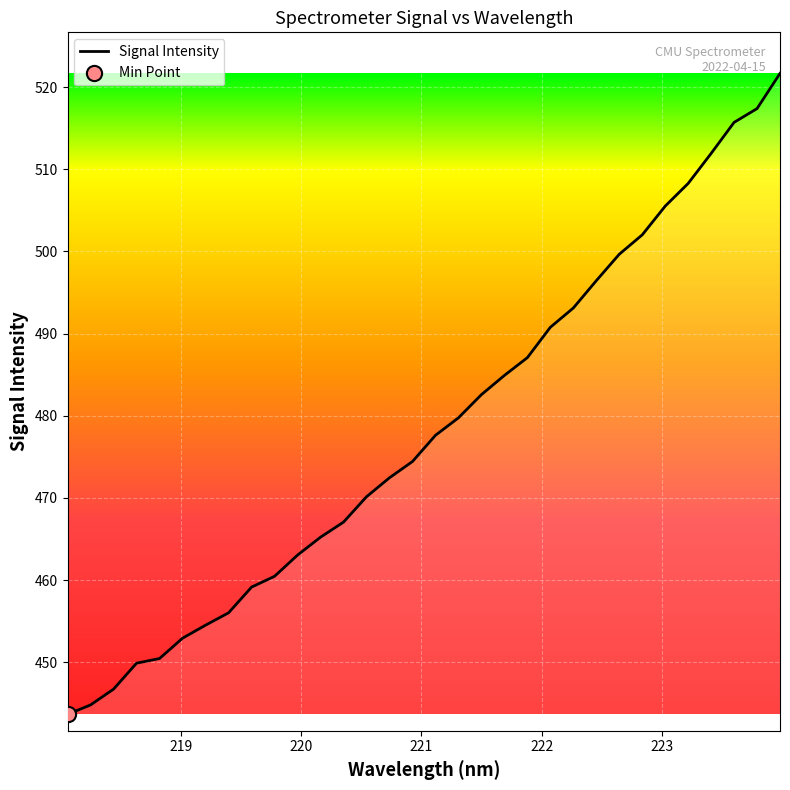

What is the difference between the maximum and minimum values?

78.0